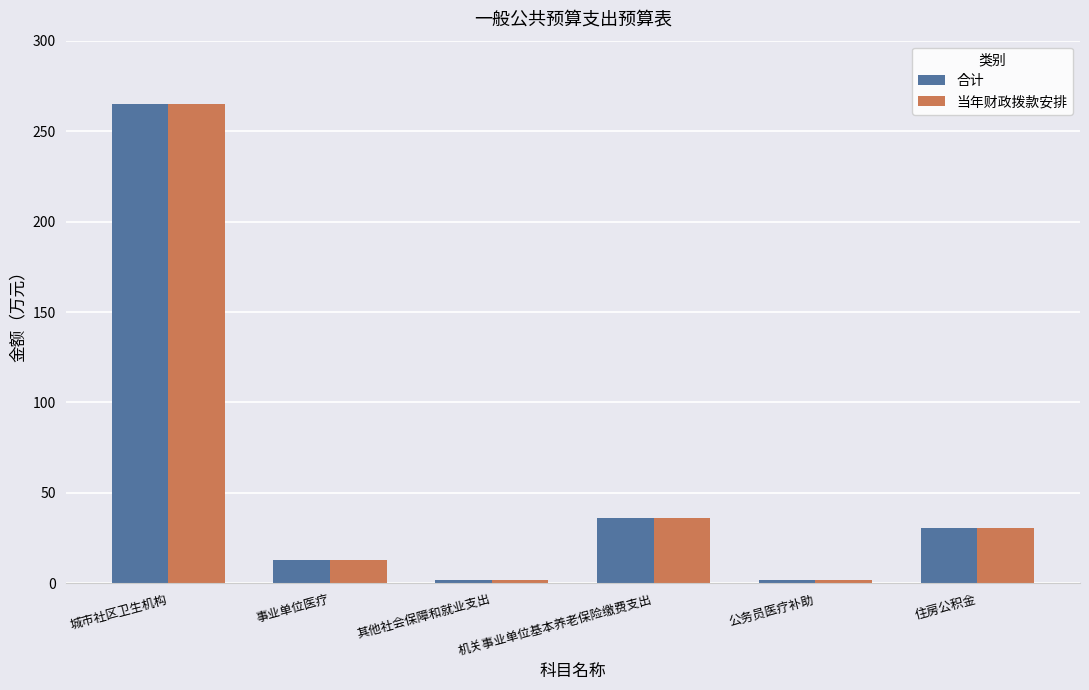

What are all the series names shown in the legend?

合计, 当年财政拨款安排